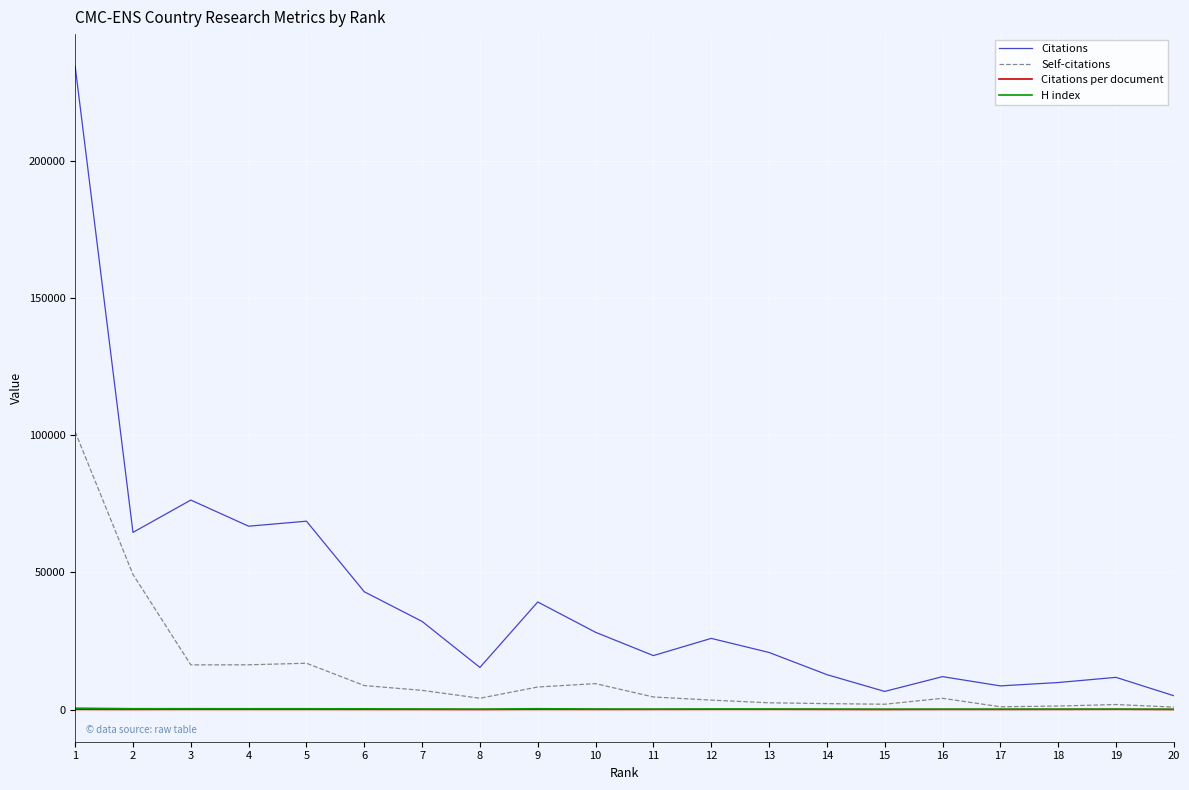

Count the number of categories in the chart.

20